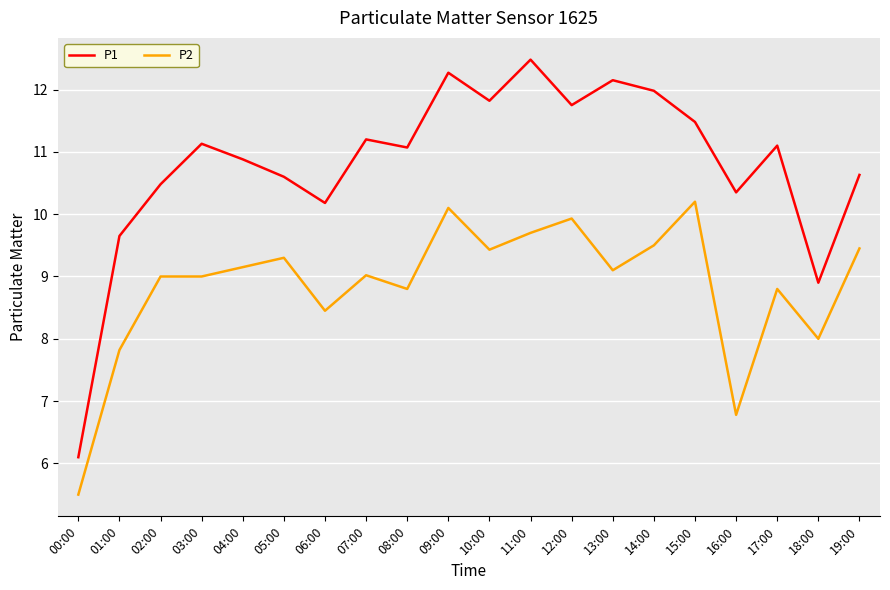

At which category is the sum across all series the highest?

09:00